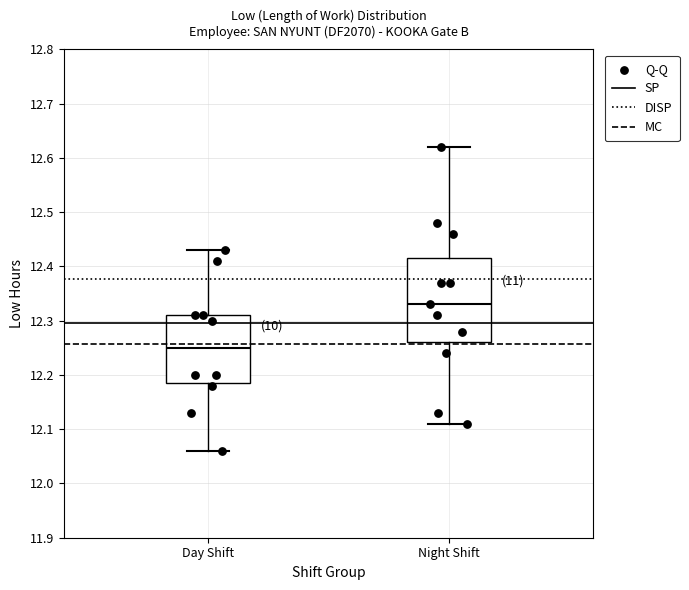

Where does the upper whisker of the box for Night Shift end on the y-axis? The values are not printed on the chart, so give them approximately, as read against the axis.

12.62